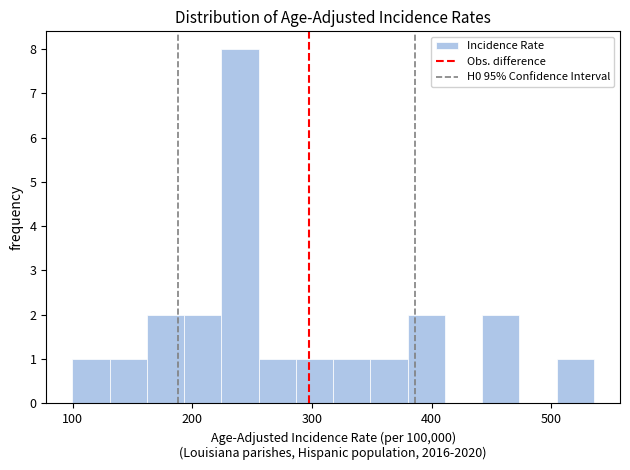

Read against the x-axis, roughly where is the centre of the tallest bar?

240